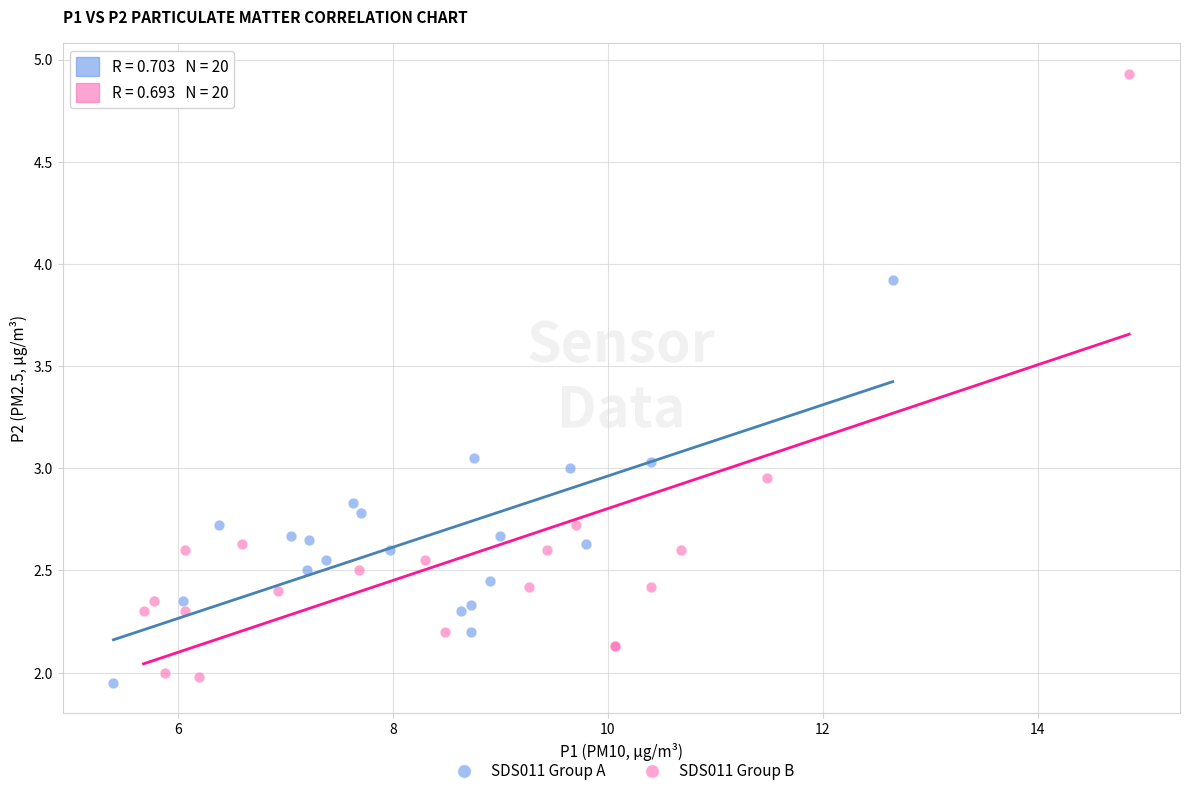

Which series has the largest Y range (max minus min)?

SDS011 Group B